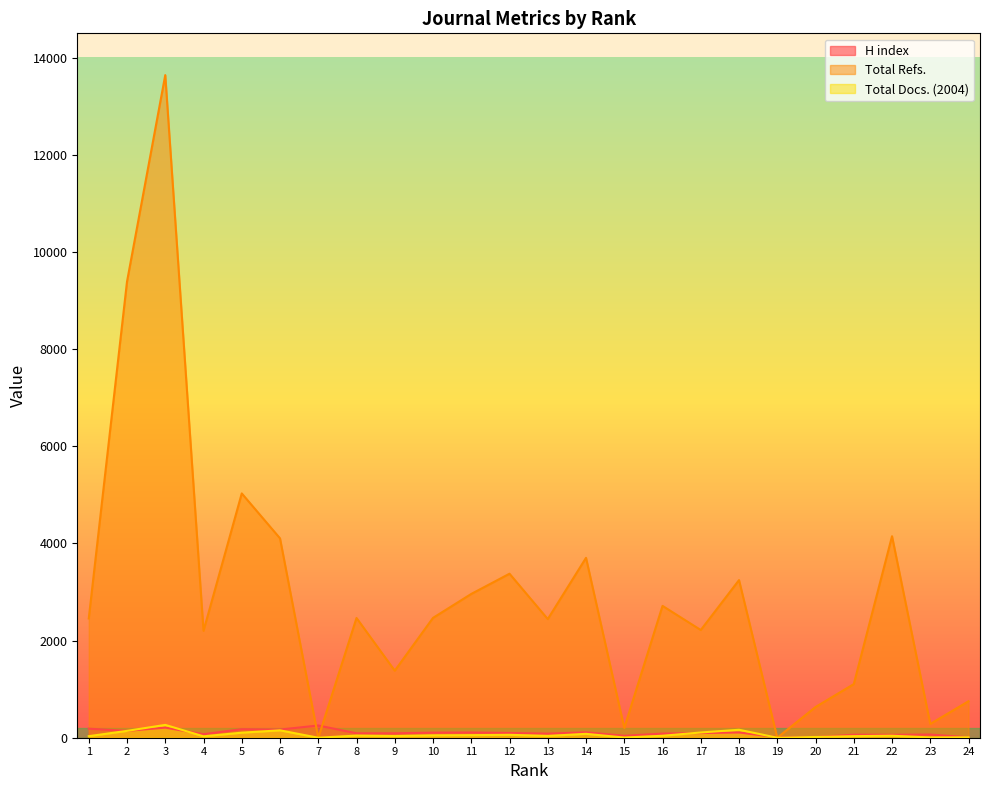

True or false: Total Refs. has more than 0 interior local peaks.

True